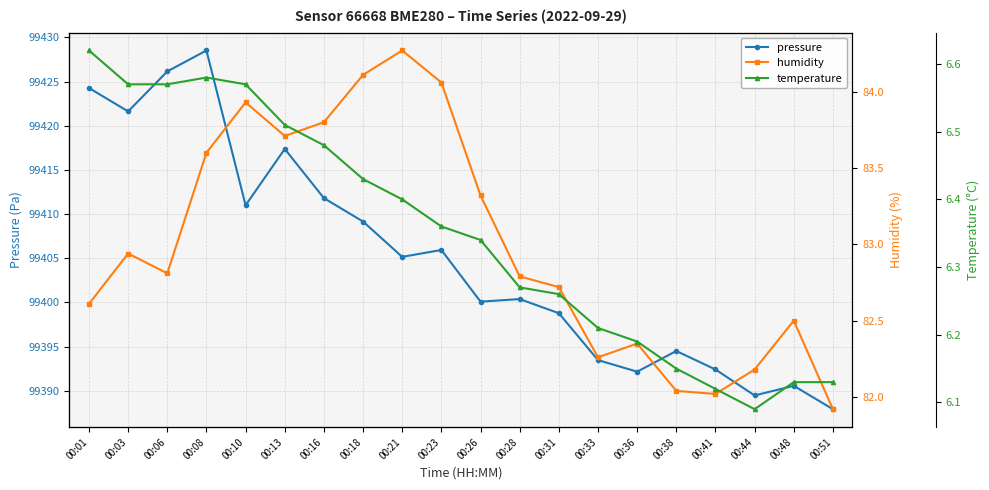

What is the difference between the second highest and minimum values in the temperature series?

0.5